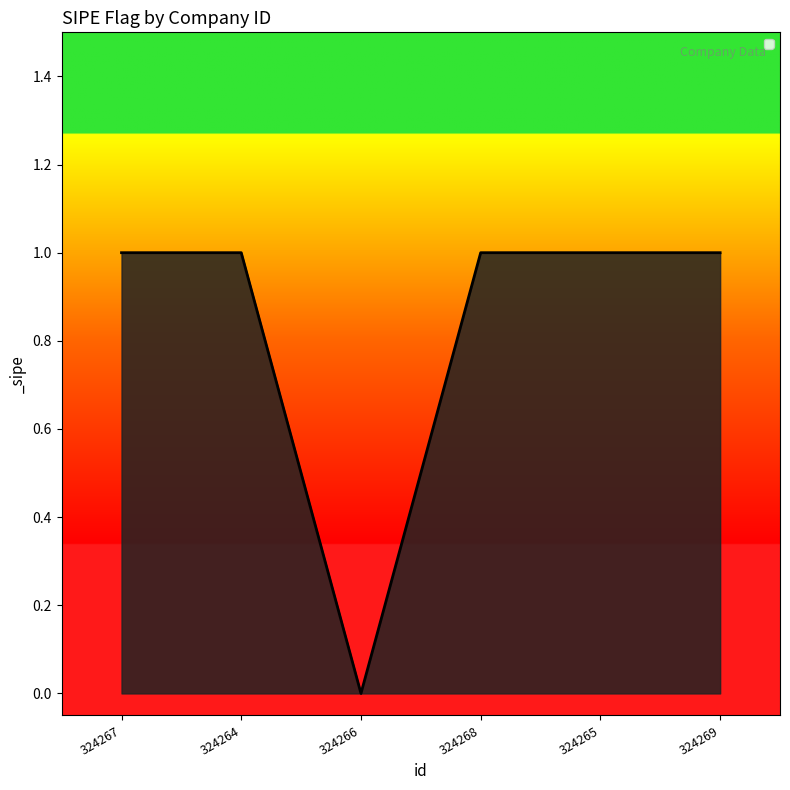

What is the greatest value displayed?

1